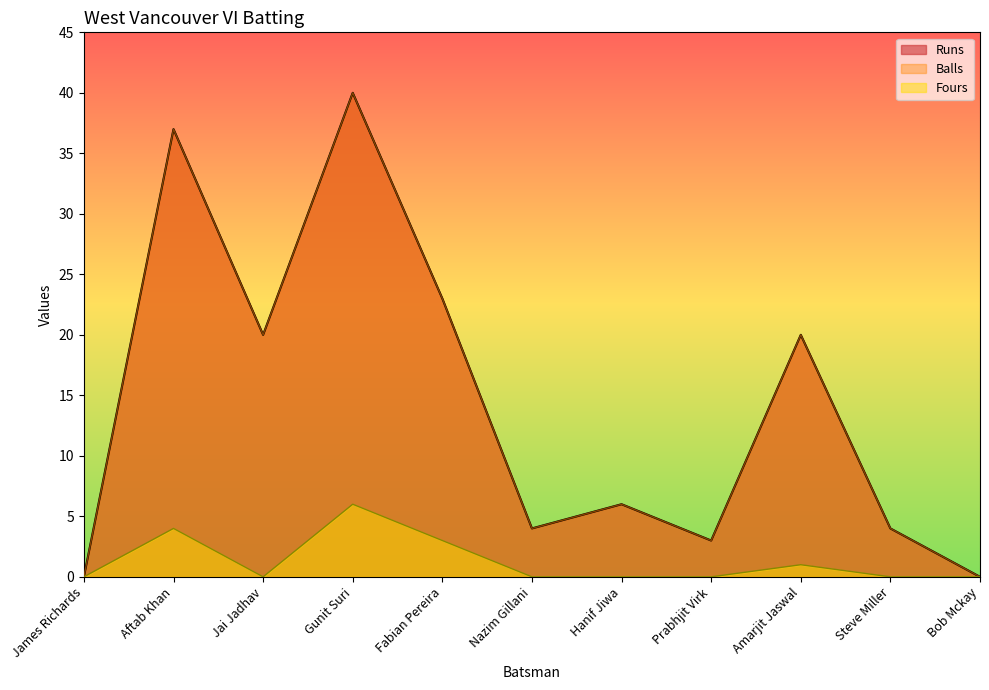

How many data points in Runs are less than 6?

5